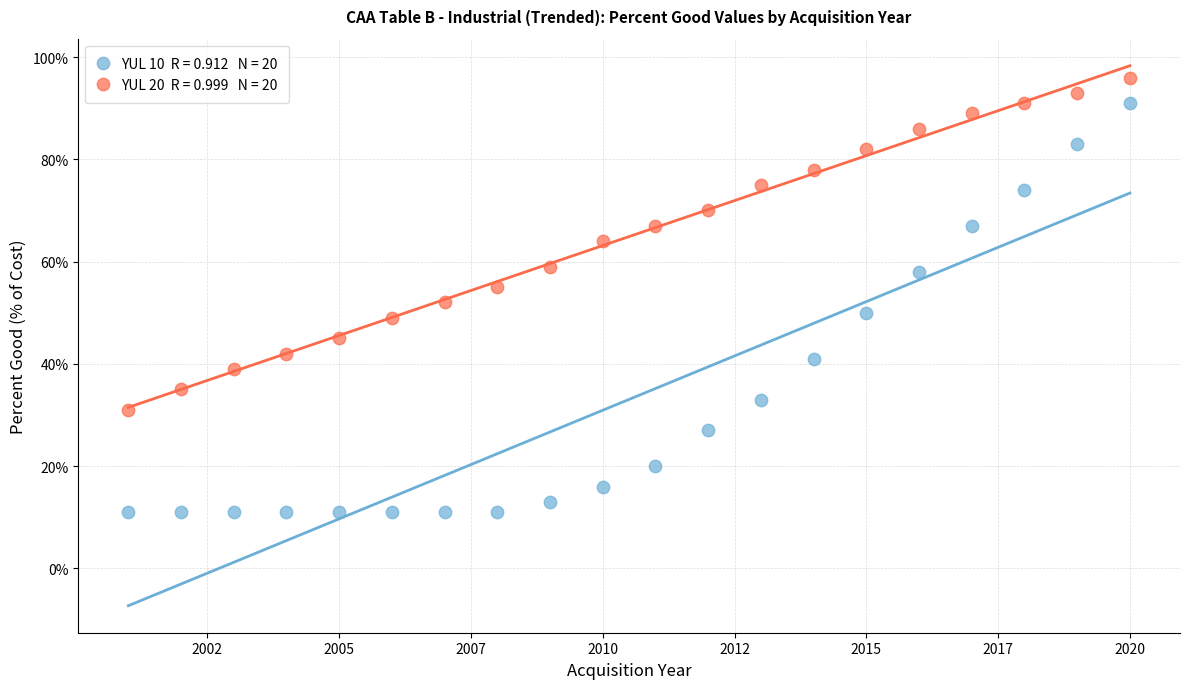

Across all data points, what is the range of X values (max minus min)?

19